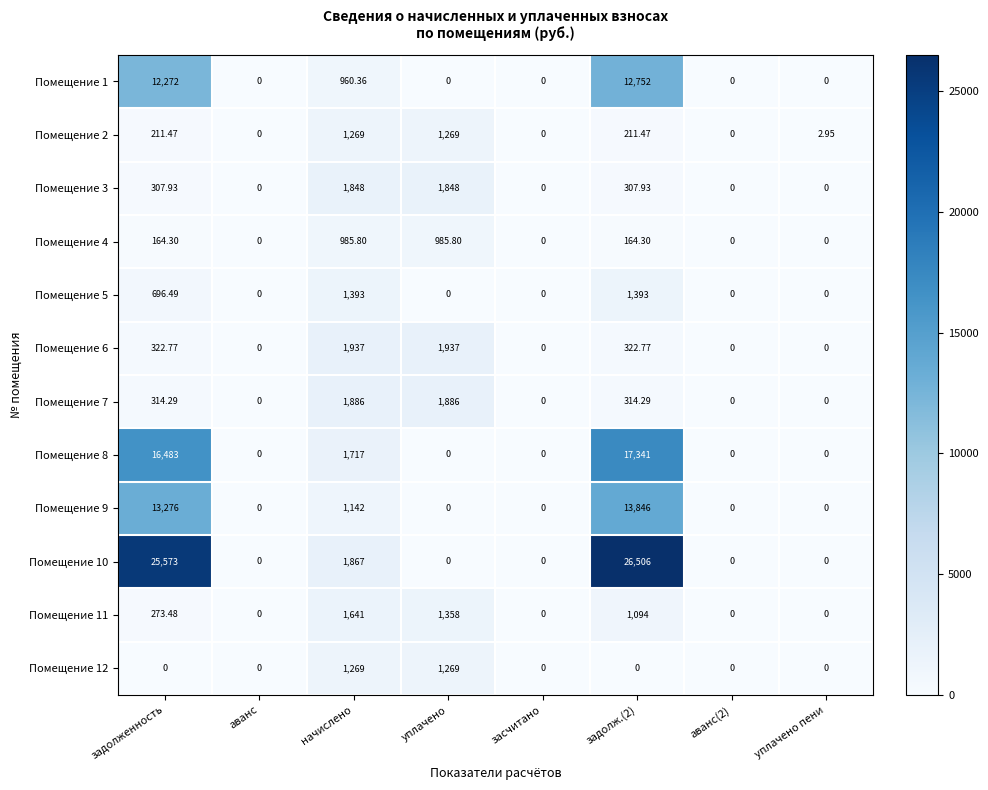

Where does the Помещение 3 series first go above 307?

задолженность